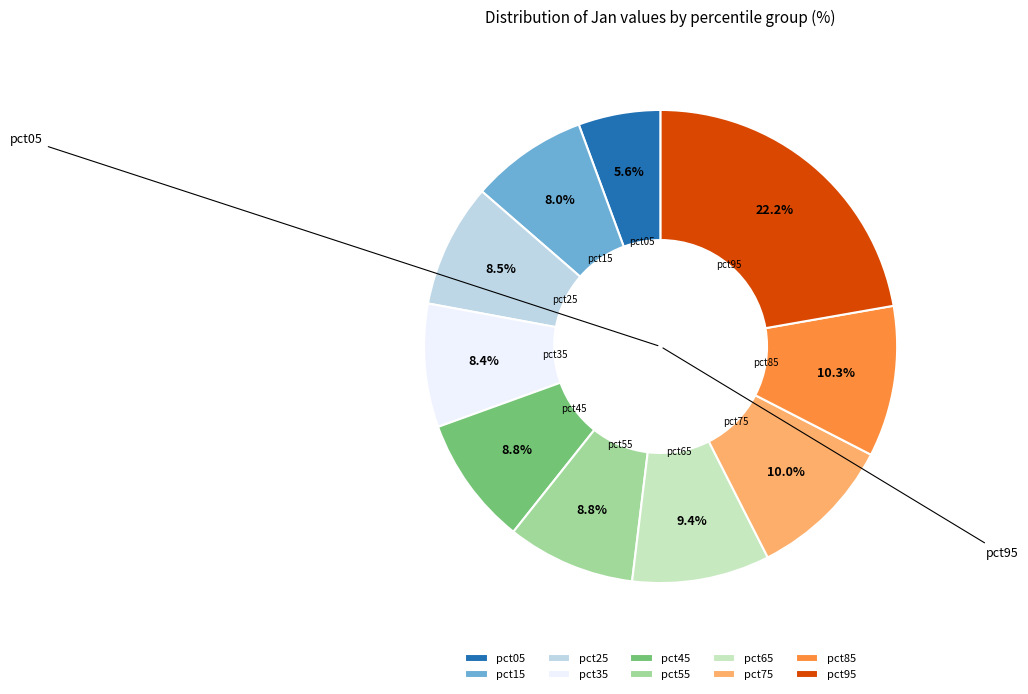

Does pct75 account for over 50% of the chart?

No